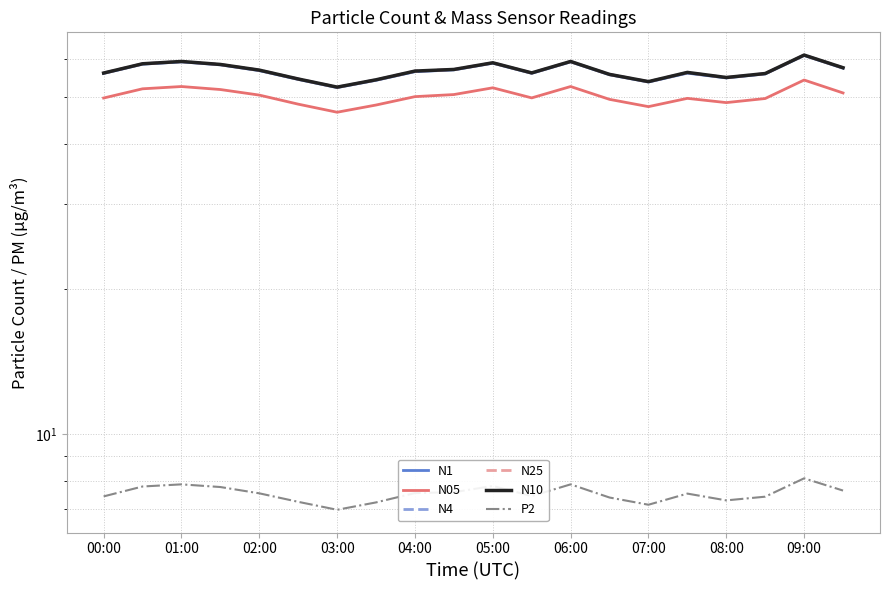

Reading right to left, transcribe all the data shown in this chart.

N1: 57.4	61.0	55.9	54.8	56.1	53.8	55.7	59.2	56.1	58.8	57.0	56.5	54.2	52.4	54.4	56.8	58.4	59.2	58.5	56.0
N05: 51.0	54.3	49.7	48.7	49.7	47.8	49.5	52.6	49.8	52.3	50.6	50.1	48.2	46.5	48.4	50.5	51.9	52.6	52.0	49.8
N4: 57.5	61.1	56.0	54.9	56.3	53.9	55.8	59.3	56.1	58.9	57.1	56.6	54.3	52.5	54.5	56.9	58.5	59.3	58.6	56.1
N25: 57.5	61.1	56.0	54.9	56.2	53.9	55.7	59.3	56.1	58.9	57.1	56.6	54.3	52.4	54.5	56.9	58.5	59.3	58.6	56.1
N10: 57.6	61.1	56.0	54.9	56.3	53.9	55.8	59.3	56.2	58.9	57.1	56.6	54.3	52.5	54.5	56.9	58.5	59.3	58.7	56.1
P2: 7.6	8.1	7.4	7.3	7.5	7.1	7.4	7.9	7.4	7.8	7.6	7.5	7.2	7.0	7.2	7.5	7.8	7.9	7.8	7.4